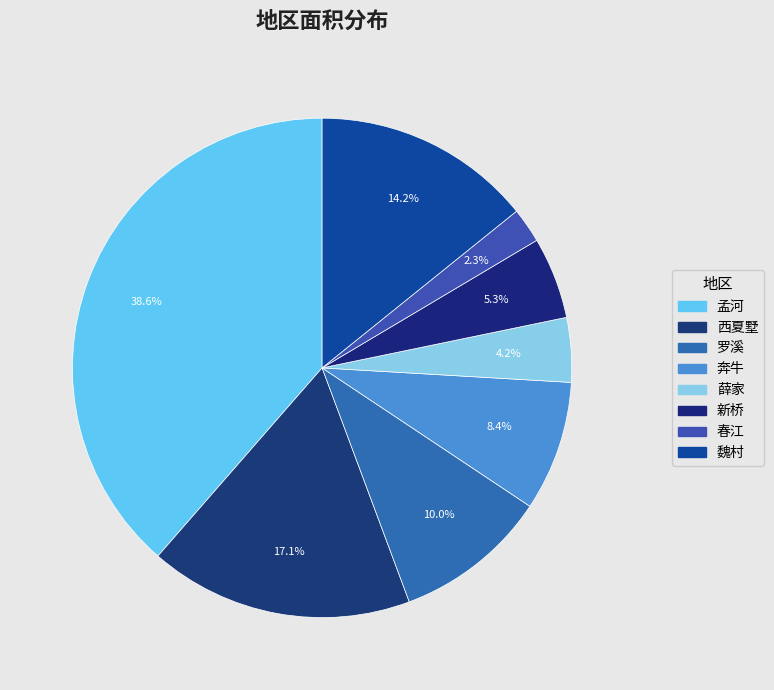

What percentage is the 孟河 slice, to the nearest percent?

39%